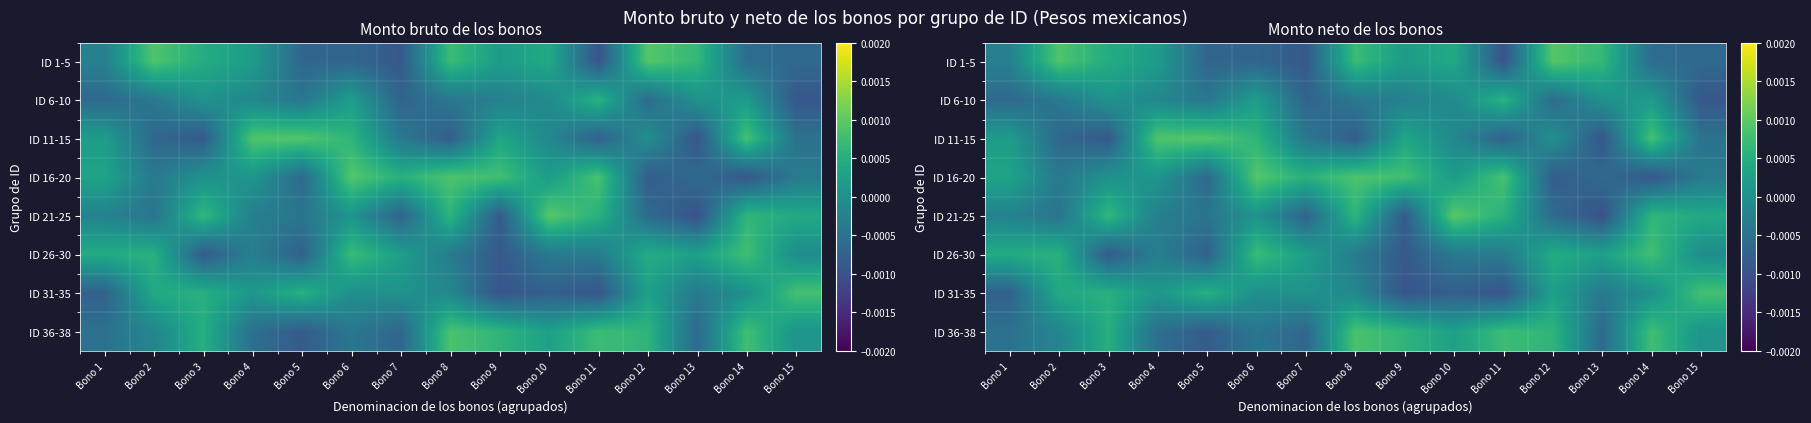

List the series in order of their peak value, highest first.

ID 21-25, ID 1-5, ID 16-20, ID 11-15, ID 36-38, ID 31-35, ID 26-30, ID 6-10